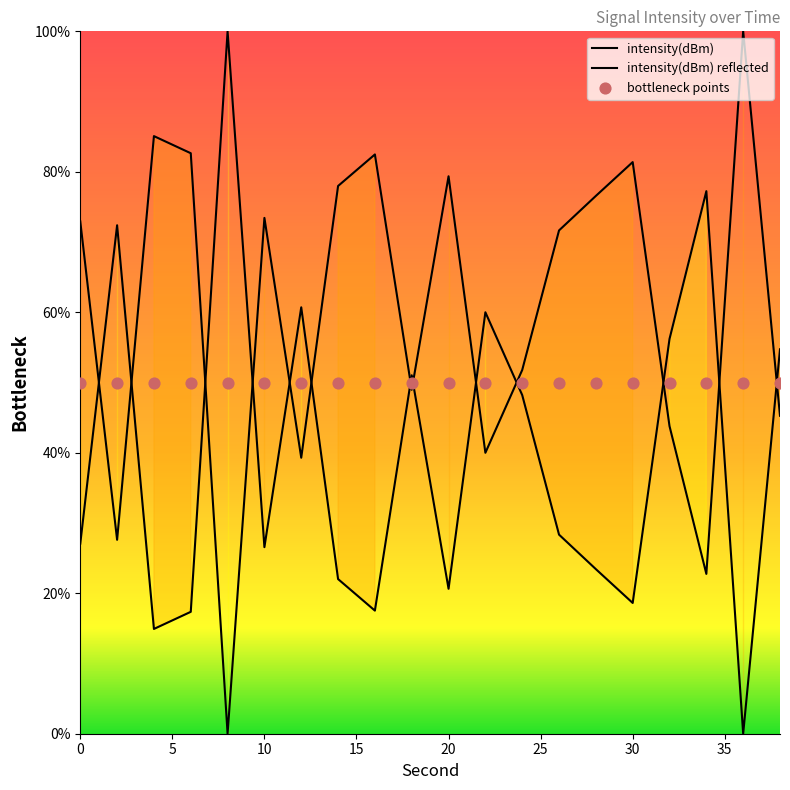

What is the ratio of the value at 4 to the value at 16?

1.0